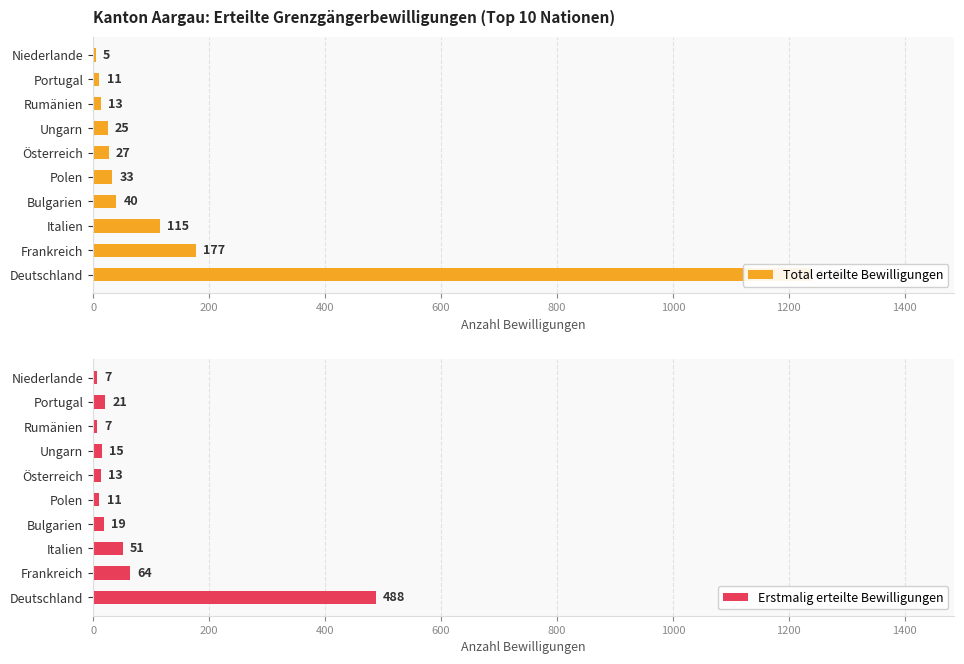

What is the average value of the Erstmalig erteilte Bewilligungen series?

70